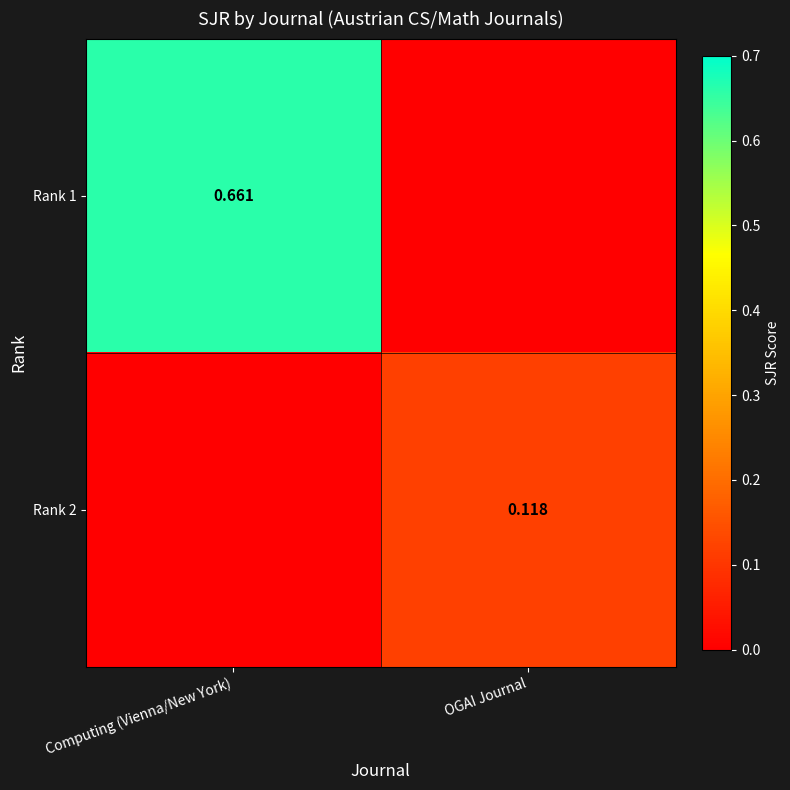

Rank the series by their average value, from highest to lowest.

Rank 1, Rank 2